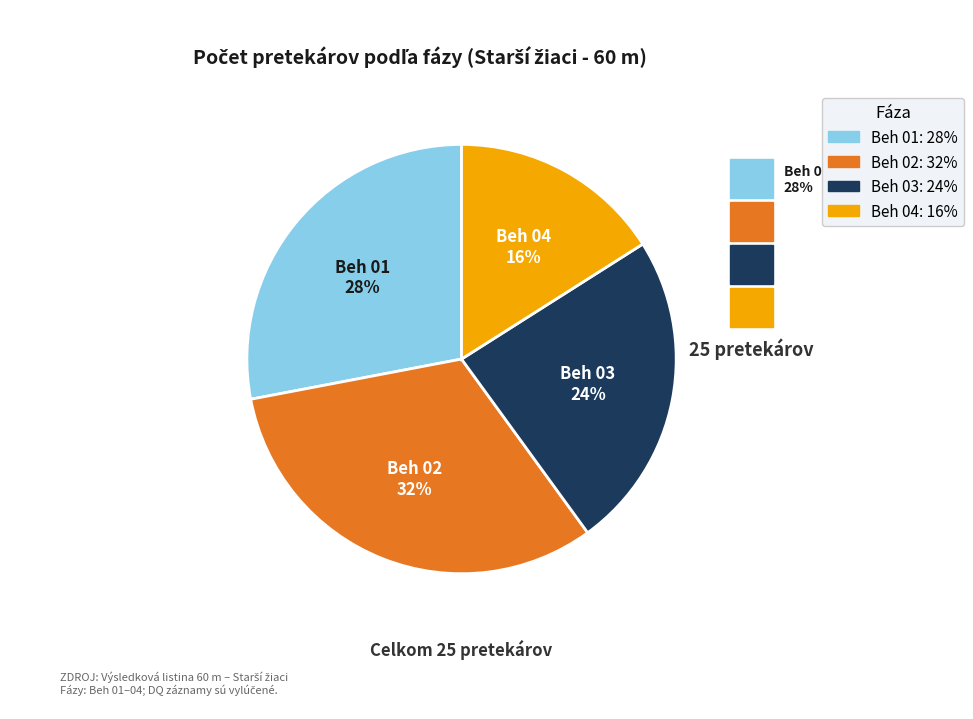

Which has a higher value, Beh 02 or Beh 01?

Beh 02